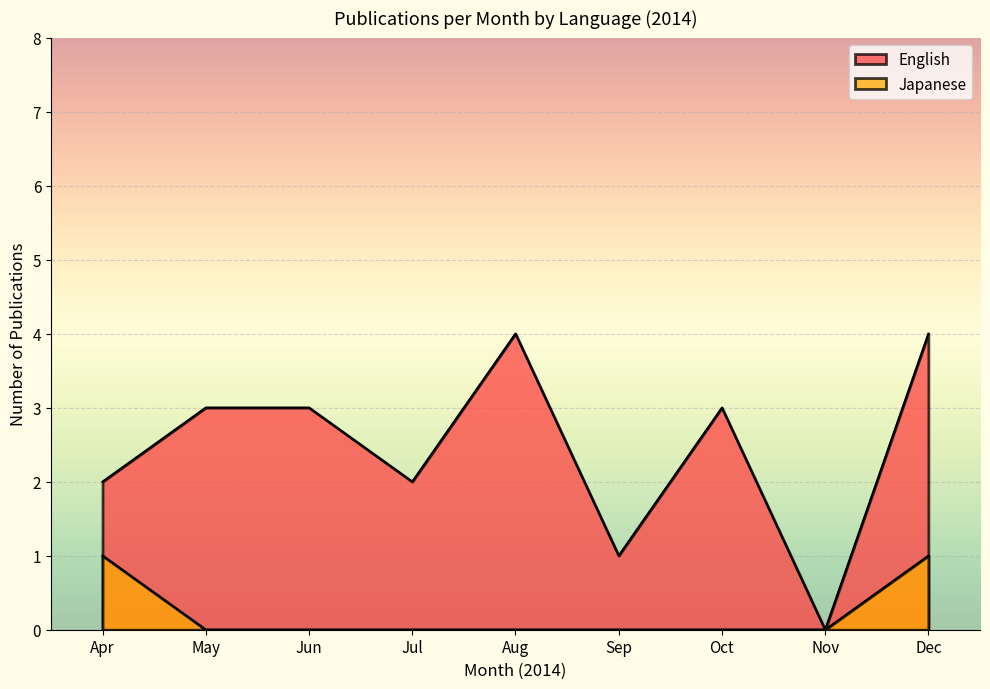

Does the chart display data point markers on the line(s)?

No